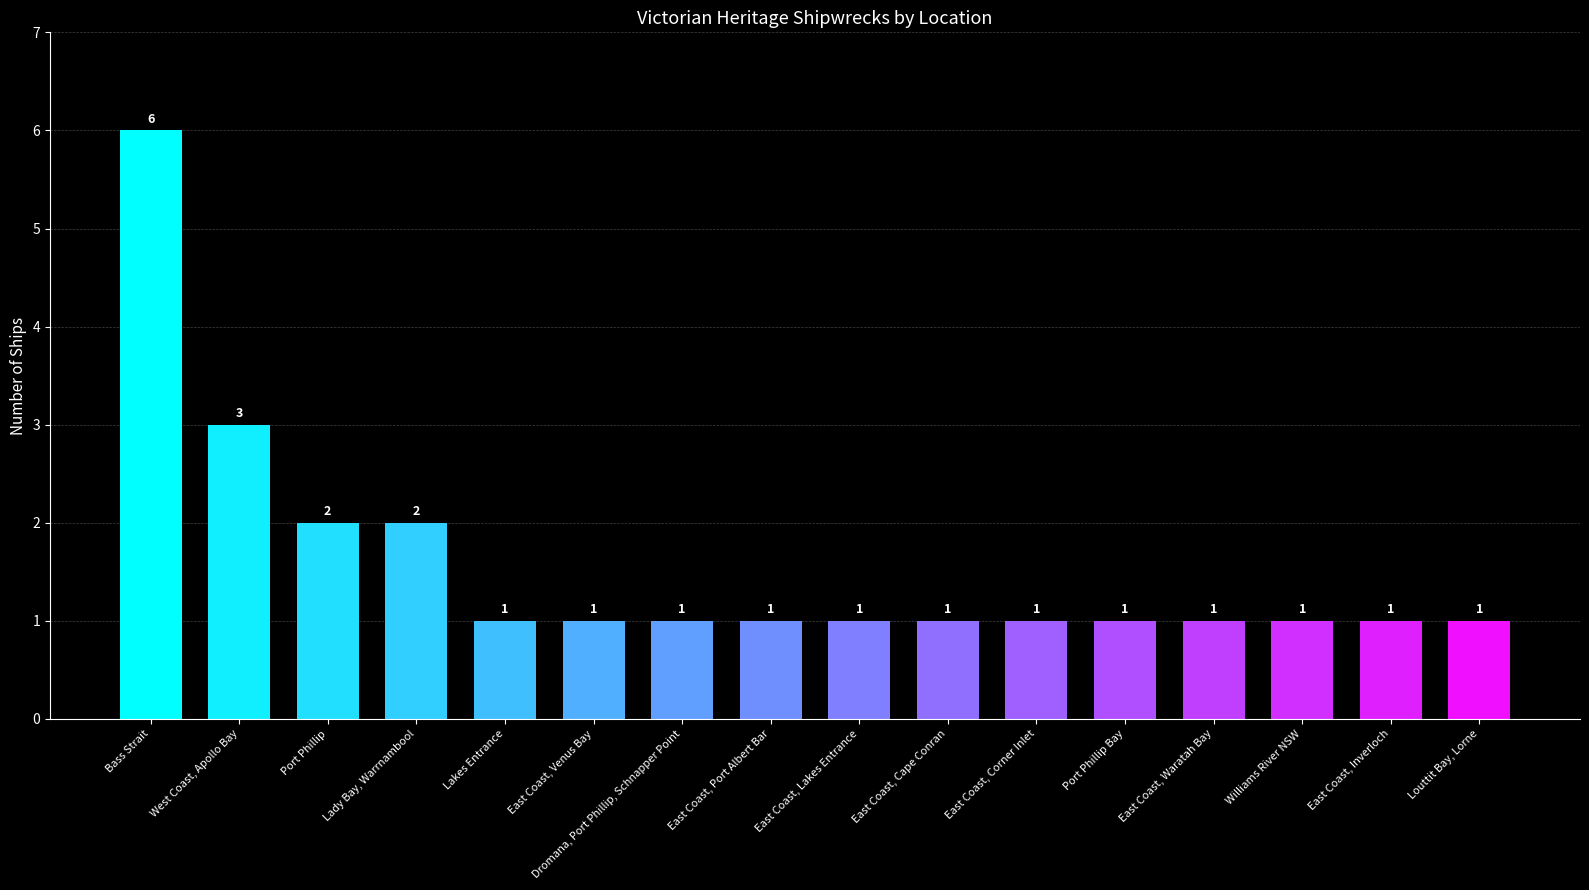

What is the smallest value displayed?

1